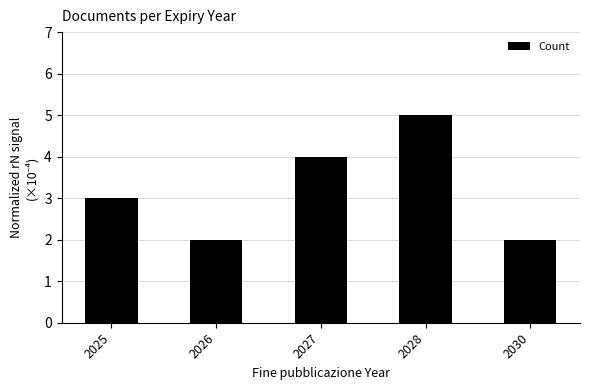

What is the value of the 1st bar from the left?

3